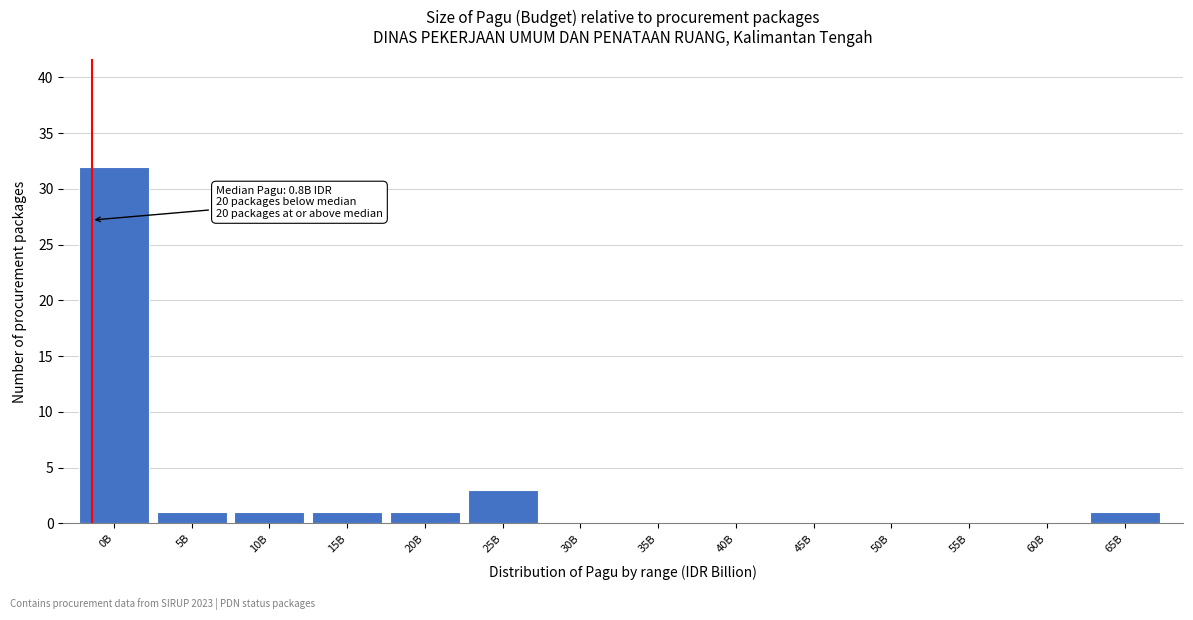

Reading right to left, extract all data points from this chart.

65B=1	60B=0	55B=0	50B=0	45B=0	40B=0	35B=0	30B=0	25B=3	20B=1	15B=1	10B=1	5B=1	0B=32